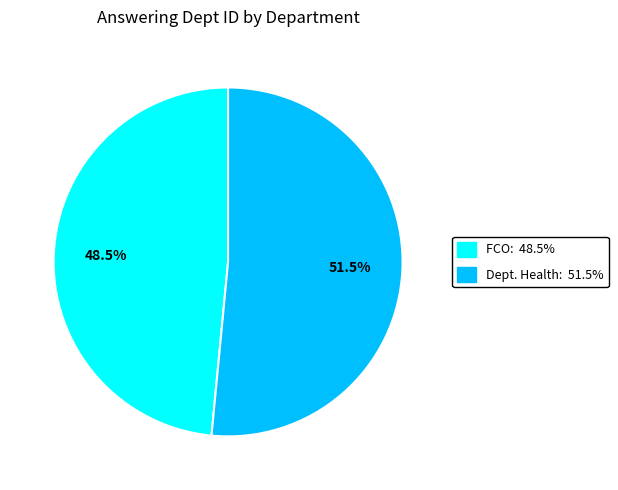

Does any single category account for the majority?

Yes